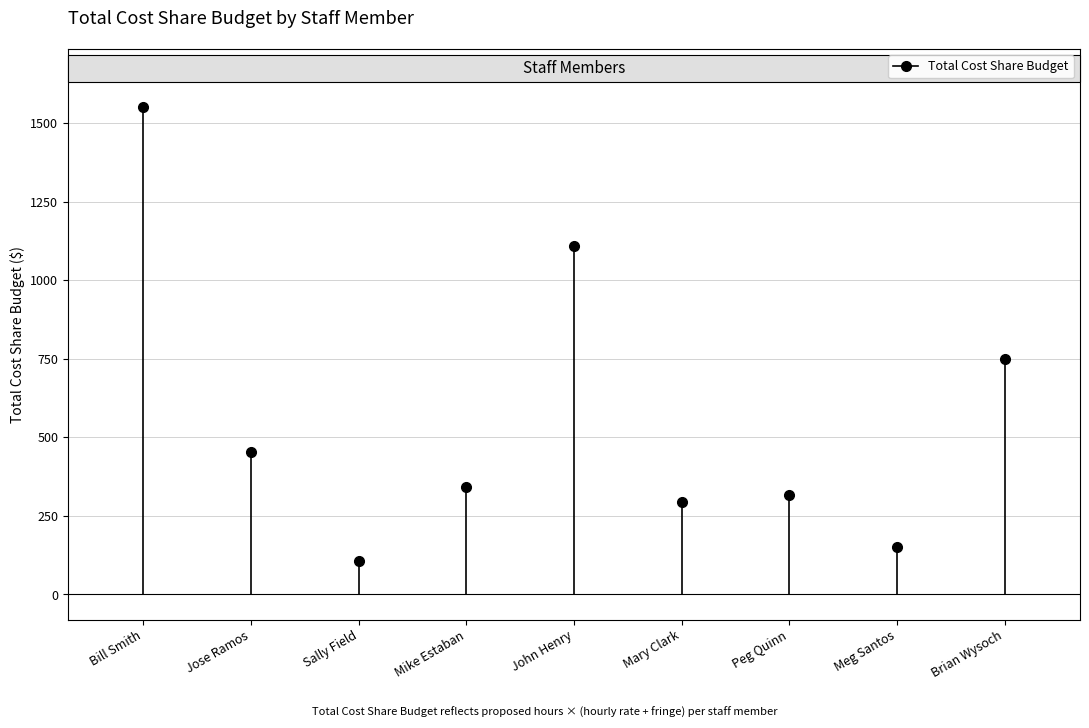

What position from the right is Mike Estaban?

6